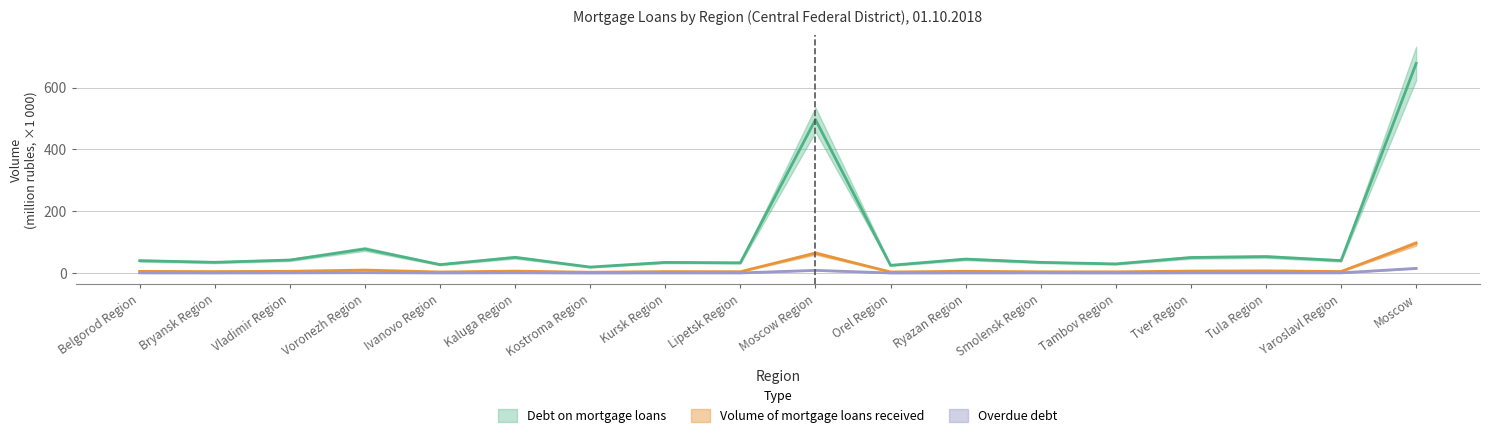

Reading left to right, extract all data points from this chart.

Debt on mortgage loans: Belgorod Region=39.9	Bryansk Region=34.6	Vladimir Region=41.9	Voronezh Region=77.7	Ivanovo Region=27.2	Kaluga Region=50.6	Kostroma Region=19.2	Kursk Region=34.3	Lipetsk Region=32.9	Moscow Region=496.6	Orel Region=24.8	Ryazan Region=45.0	Smolensk Region=34.5	Tambov Region=29.4	Tver Region=50.1	Tula Region=53.1	Yaroslavl Region=40.1	Moscow=678.5
Volume of mortgage loans received: Belgorod Region=5.3	Bryansk Region=4.5	Vladimir Region=5.5	Voronezh Region=9.5	Ivanovo Region=3.2	Kaluga Region=6.1	Kostroma Region=2.5	Kursk Region=4.5	Lipetsk Region=4.2	Moscow Region=64.4	Orel Region=3.3	Ryazan Region=5.6	Smolensk Region=3.8	Tambov Region=3.8	Tver Region=6.2	Tula Region=6.9	Yaroslavl Region=4.8	Moscow=96.3
Overdue debt: Belgorod Region=0.4	Bryansk Region=0.2	Vladimir Region=0.4	Voronezh Region=0.9	Ivanovo Region=0.2	Kaluga Region=0.6	Kostroma Region=0.1	Kursk Region=0.3	Lipetsk Region=0.2	Moscow Region=8.5	Orel Region=0.1	Ryazan Region=0.3	Smolensk Region=0.4	Tambov Region=0.1	Tver Region=0.4	Tula Region=0.4	Yaroslavl Region=0.4	Moscow=15.0